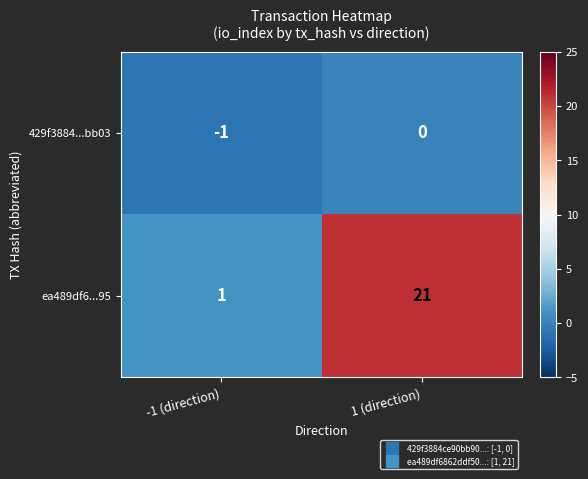

What is the sum of all ea489df6...95 values?

22